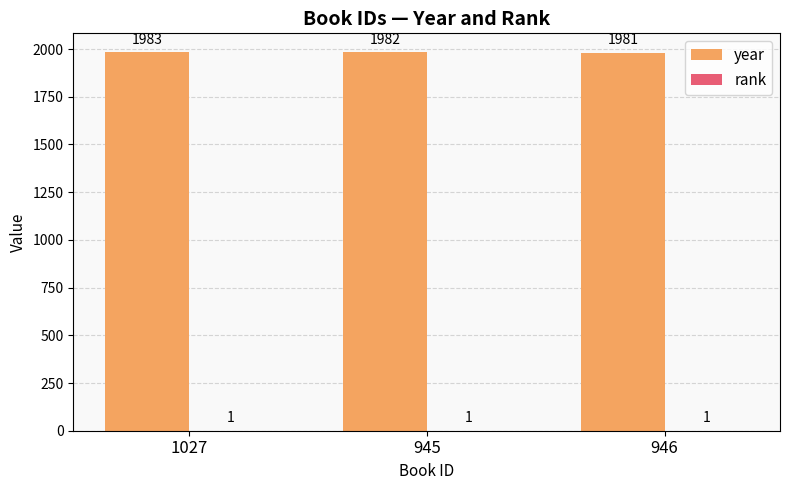

The year series shows 680 at 945. True or false?

False